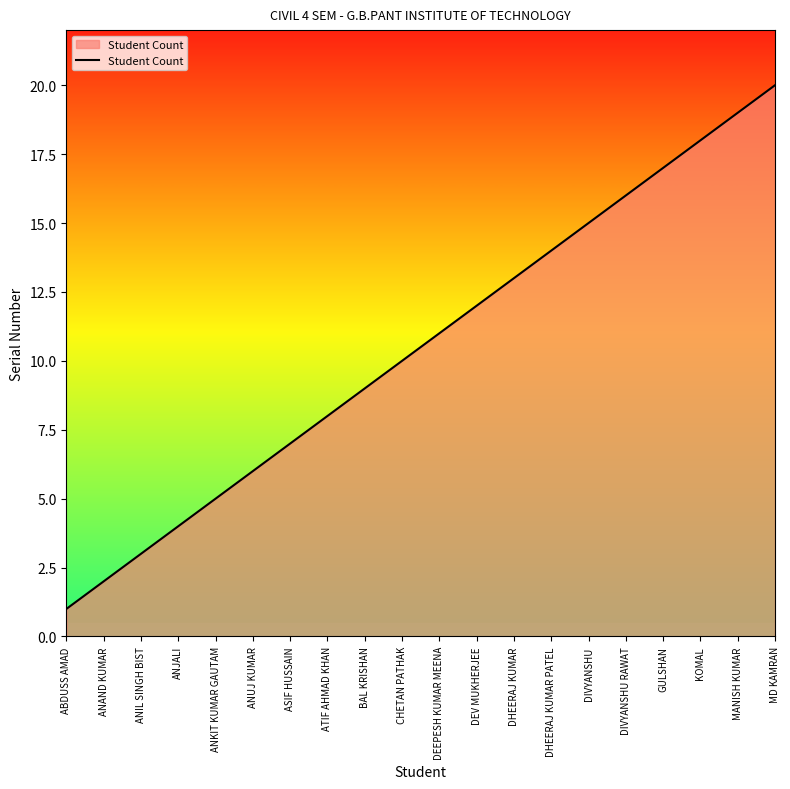

Which category has the highest value across all series?

MD KAMRAN